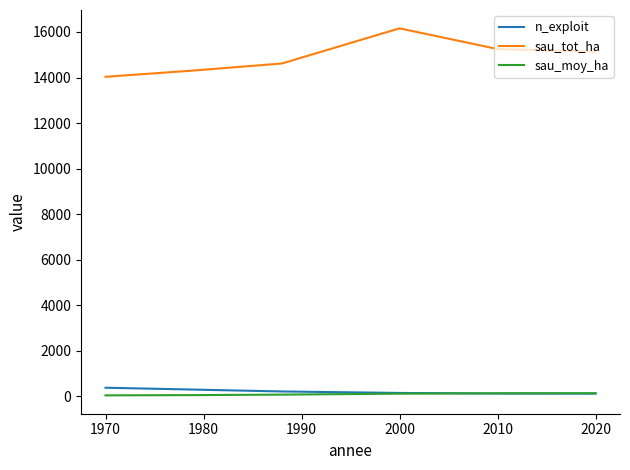

Which series has the largest total across all categories?

sau_tot_ha